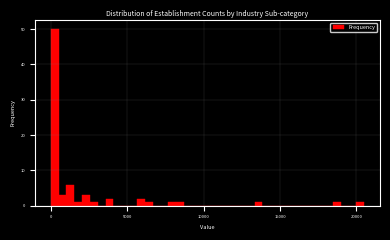

Read against the x-axis, roughly where is the centre of the tallest bar?

500